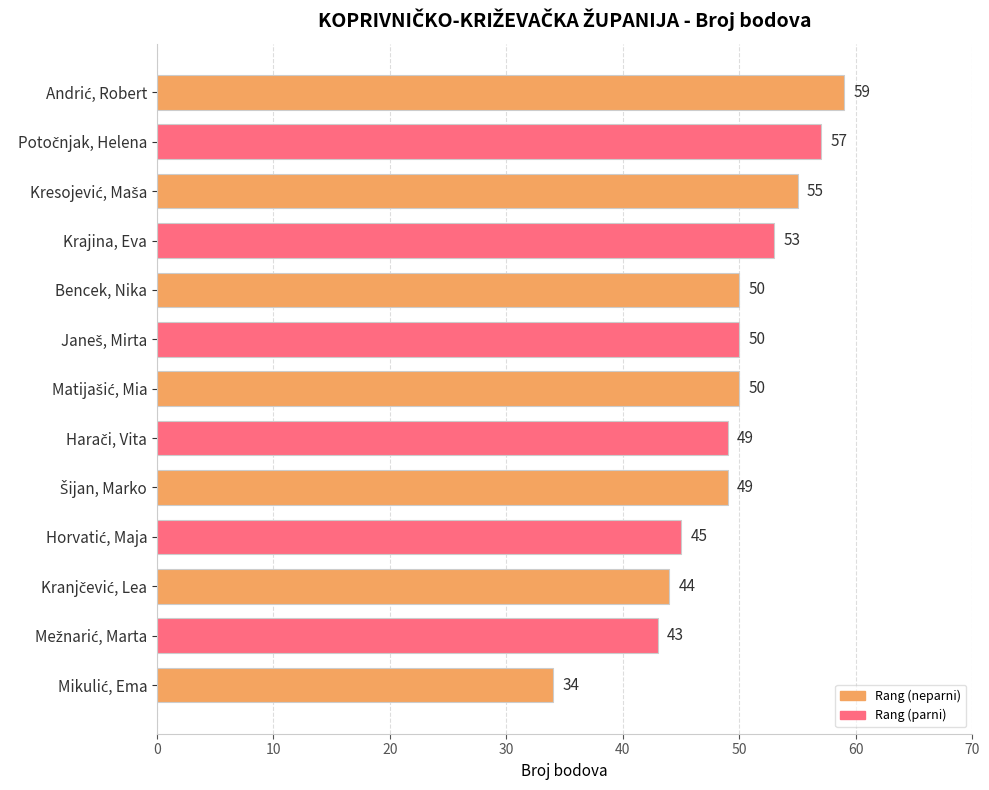

What is the value of the 9th bar from the top?

49